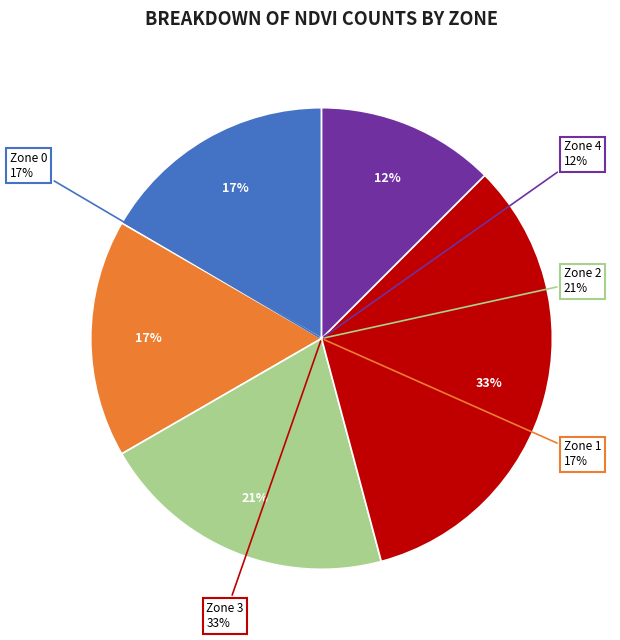

To the nearest percent, what is the average slice percentage?

20%